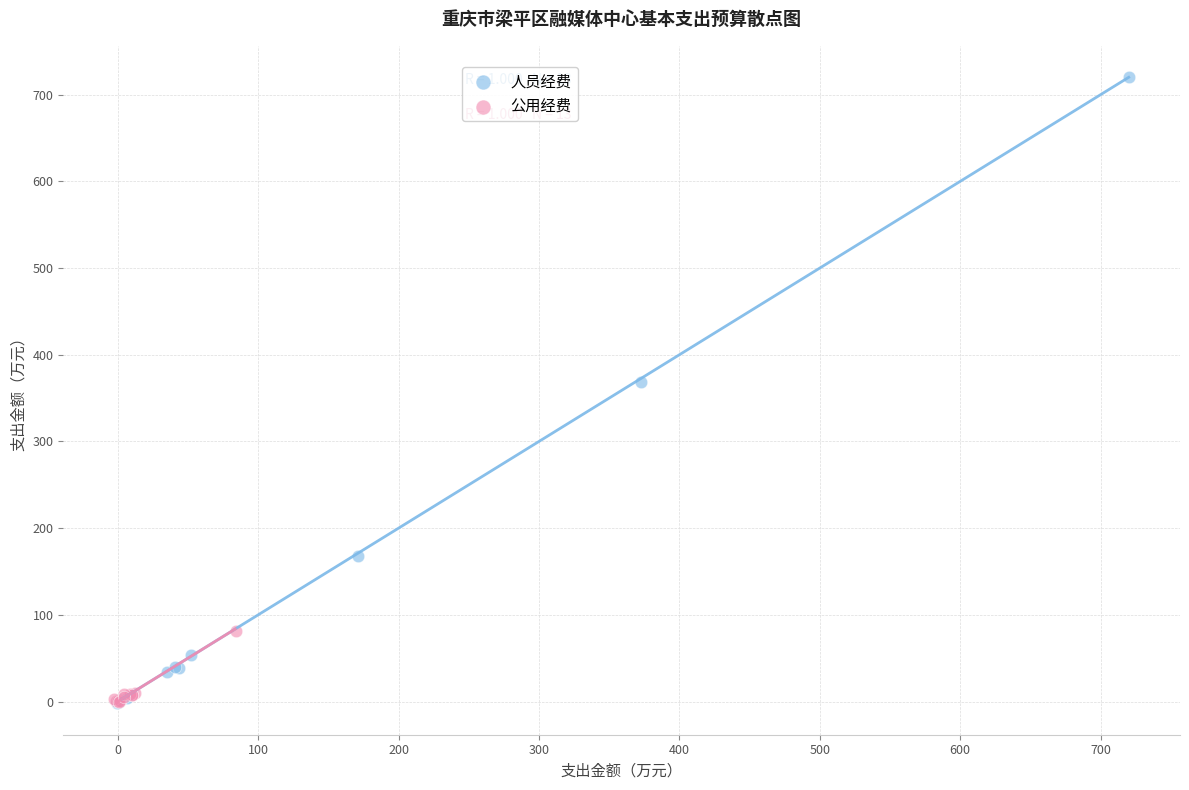

Which series has the largest Y range (max minus min)?

人员经费